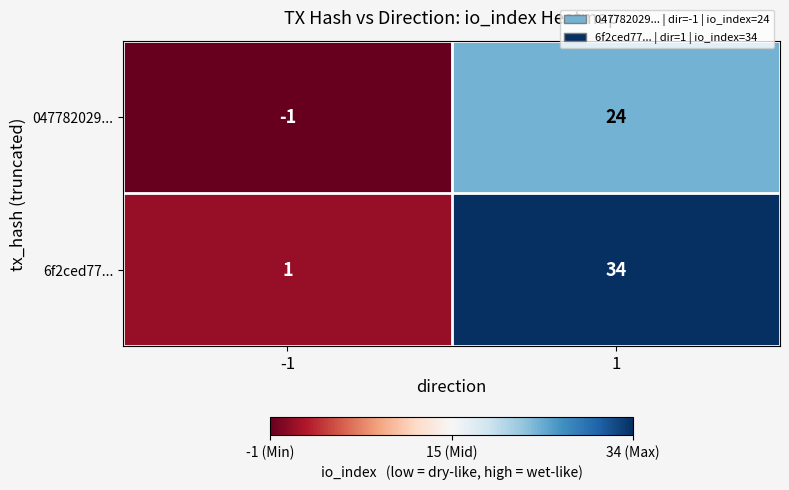

At 1, list the series in order from largest to smallest.

6f2ced77..., 047782029...